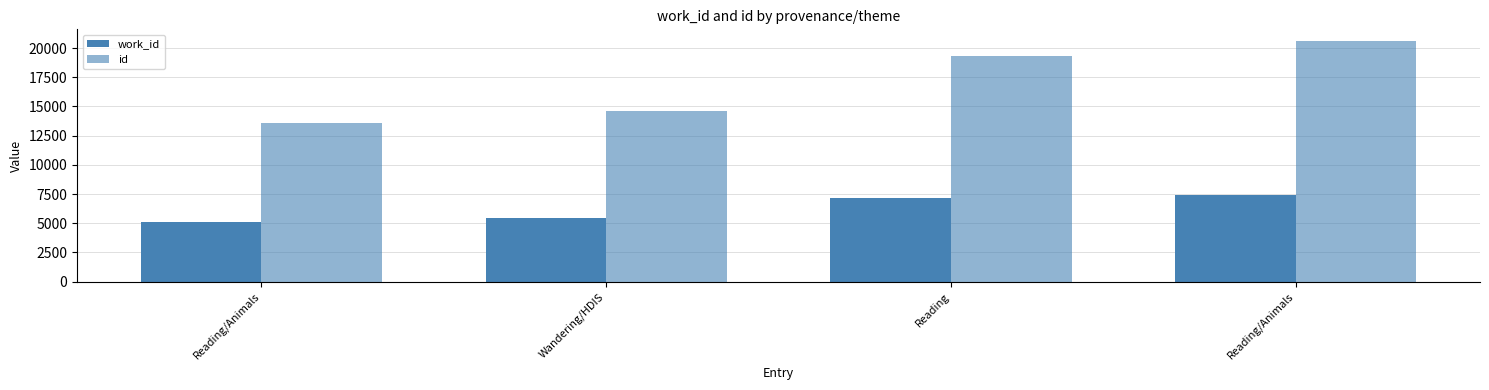

Count the number of data series in this chart.

2